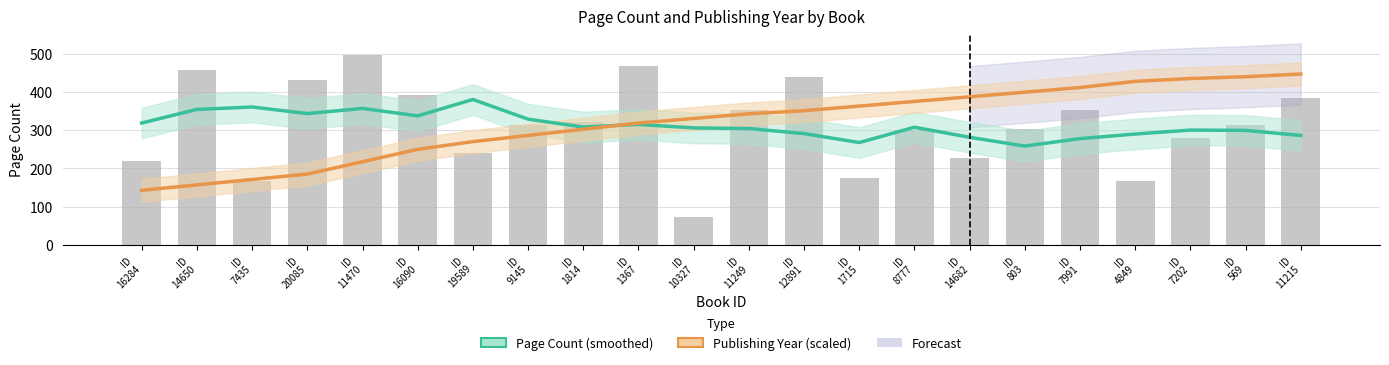

What is the spread (max minus min) of values at ID
16090?

87.5